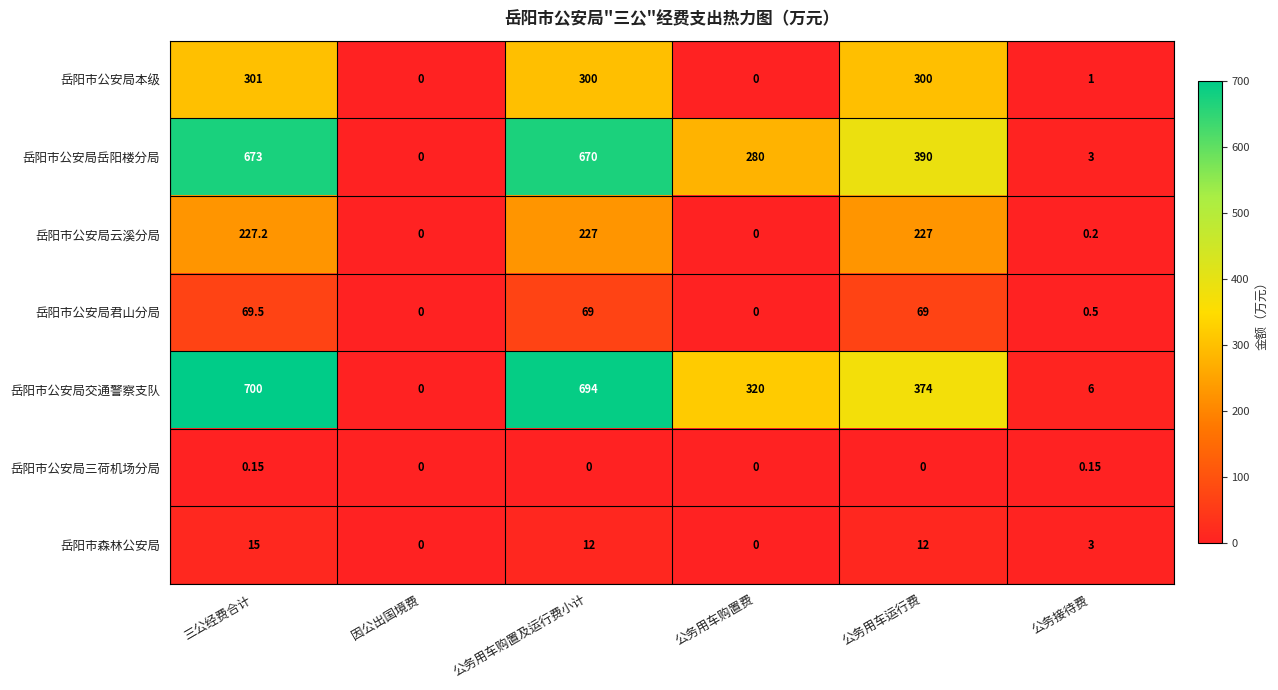

List the series in order of their peak value, lowest first.

岳阳市公安局三荷机场分局, 岳阳市森林公安局, 岳阳市公安局君山分局, 岳阳市公安局云溪分局, 岳阳市公安局本级, 岳阳市公安局岳阳楼分局, 岳阳市公安局交通警察支队